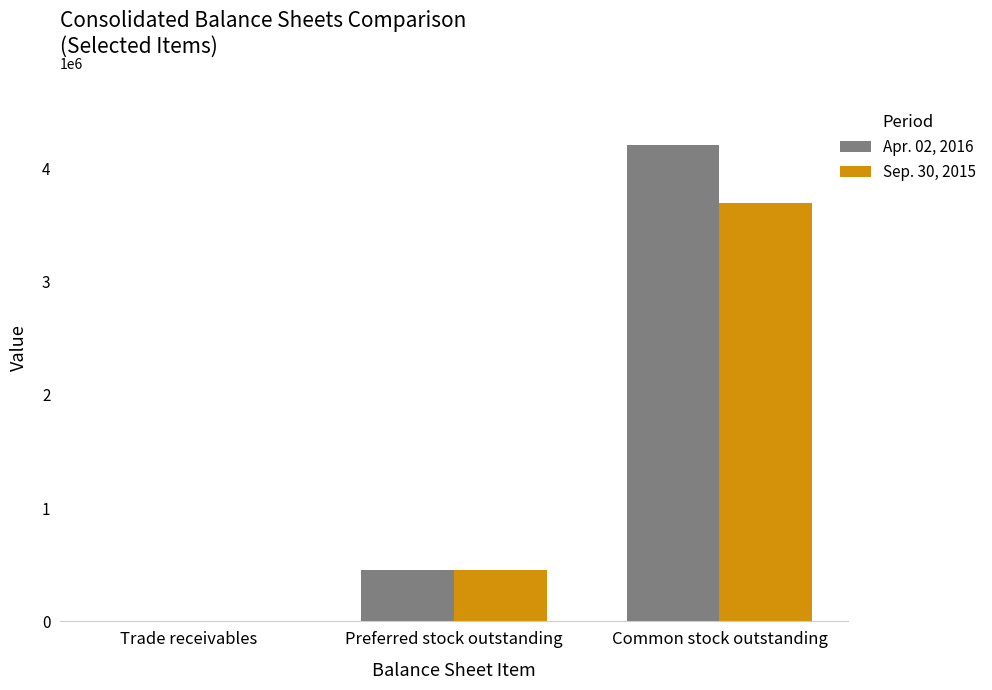

Are the bars horizontal?

No